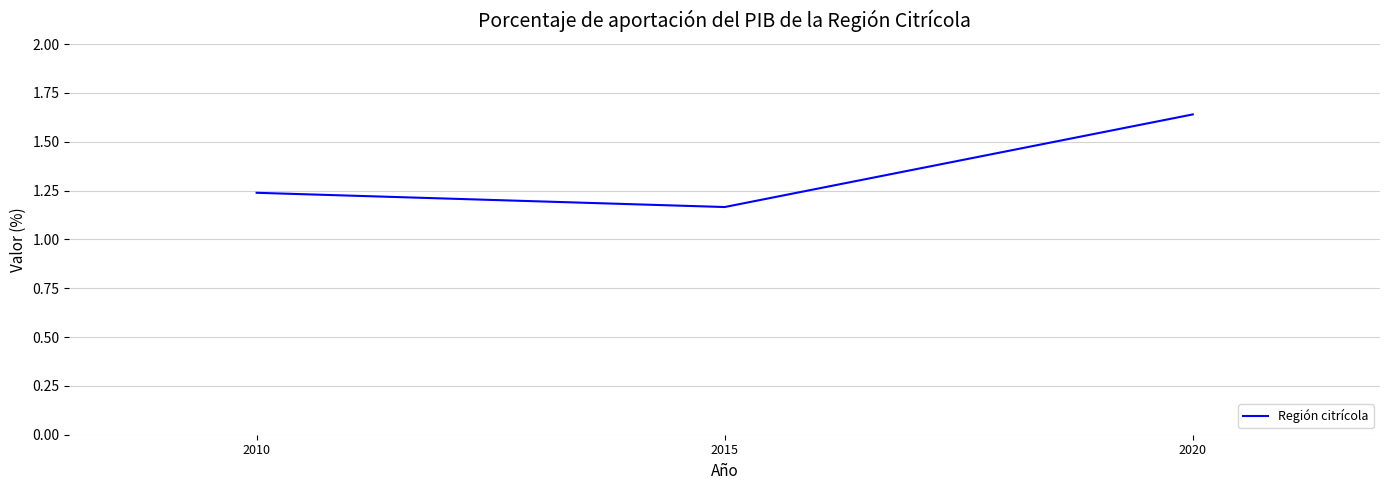

What is the average value?

1.3